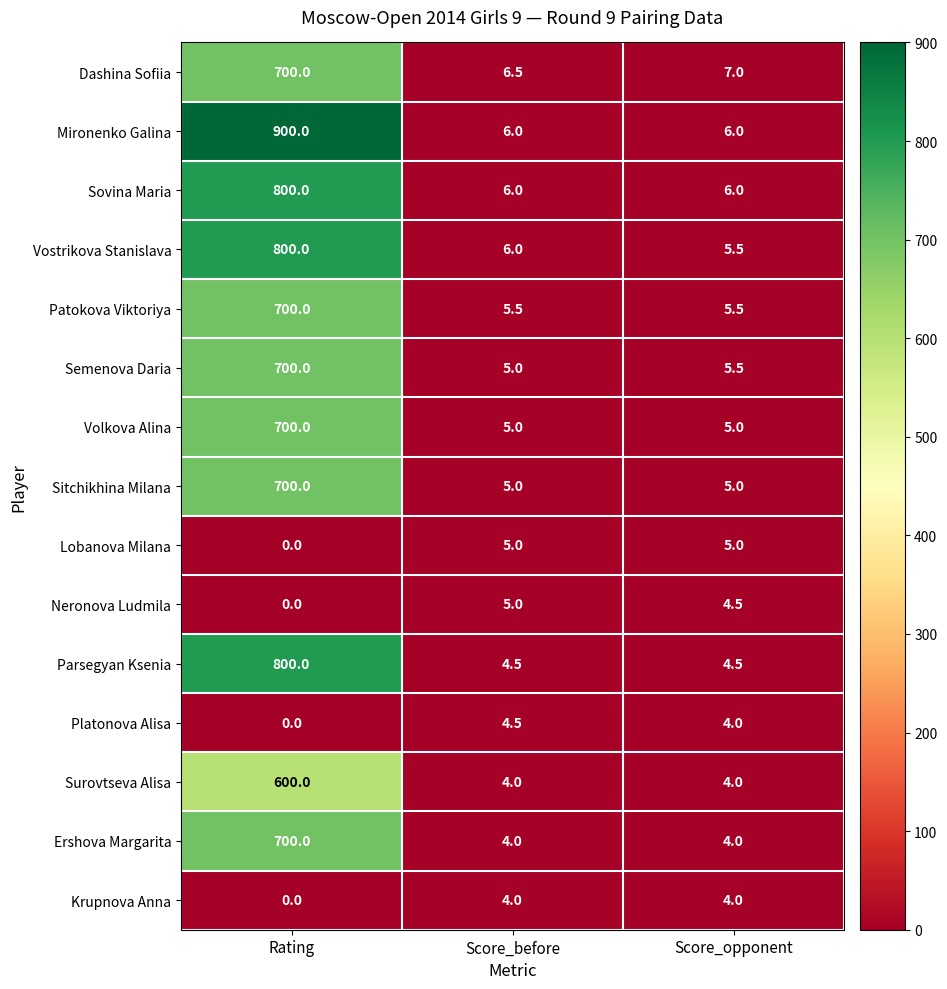

What is the greatest value displayed?

900.0